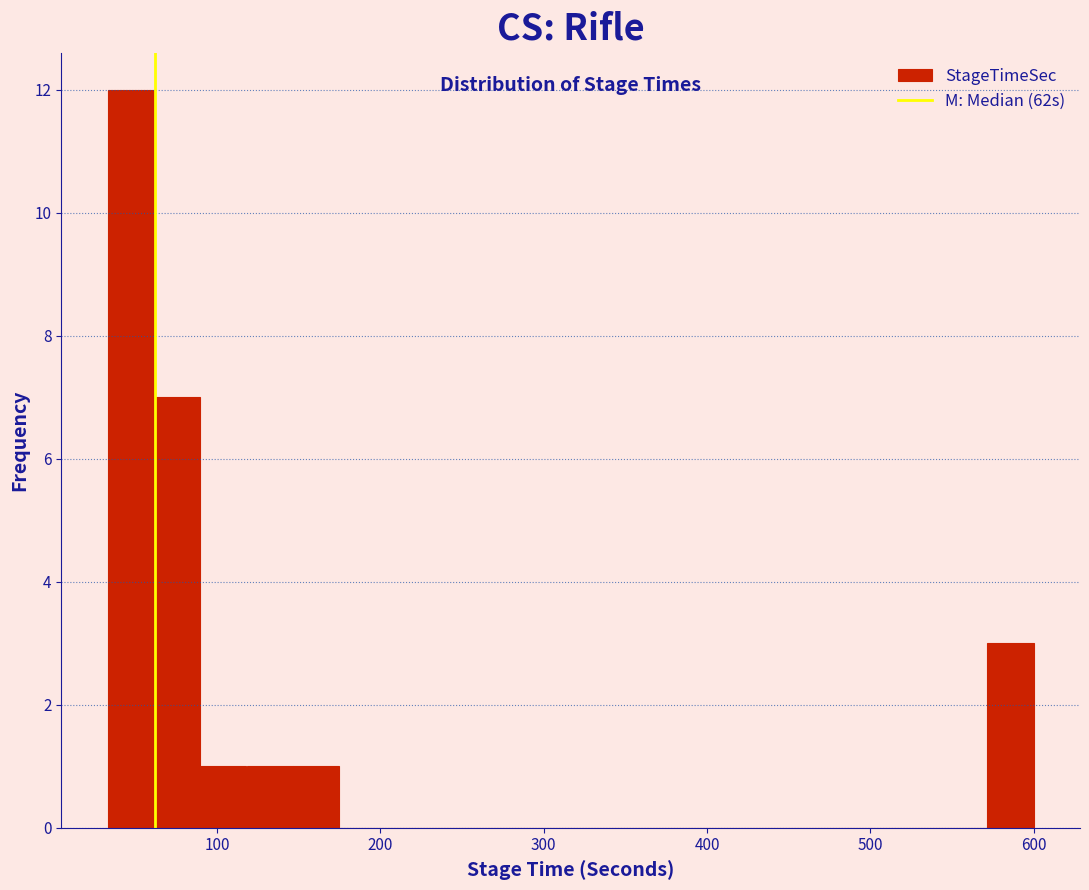

Around what value on the x-axis is the tallest bar? Give the approximate position of its centre, as read against the axis.

50